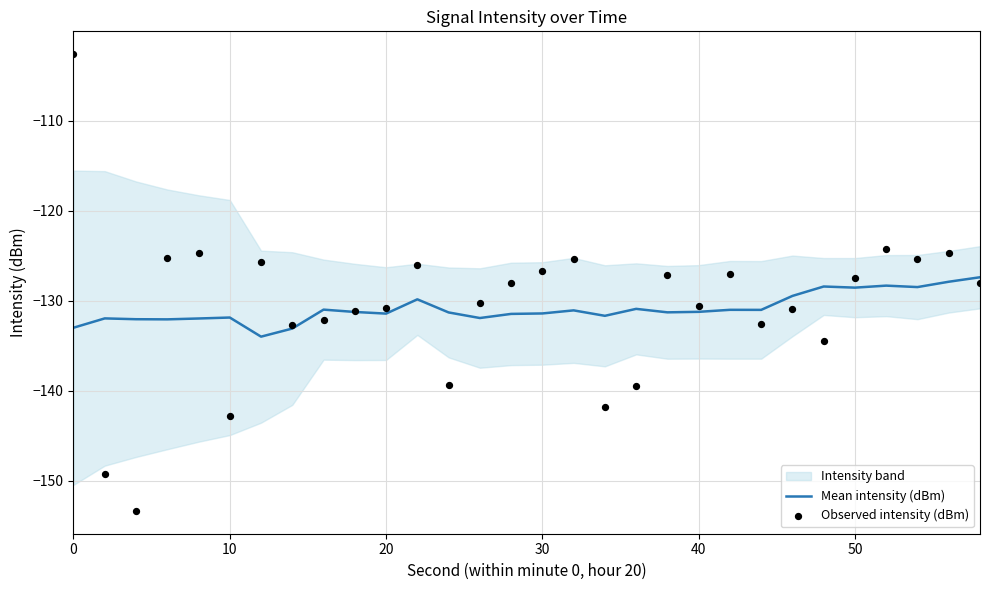

What is the total value across all series at 10?

-281.3